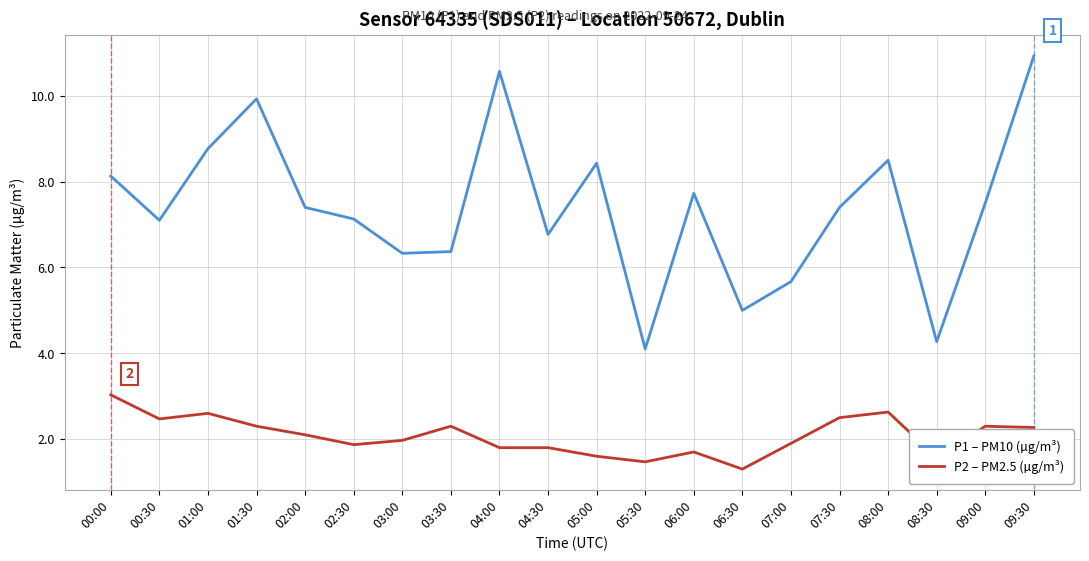

How many lines are shown in the chart?

2